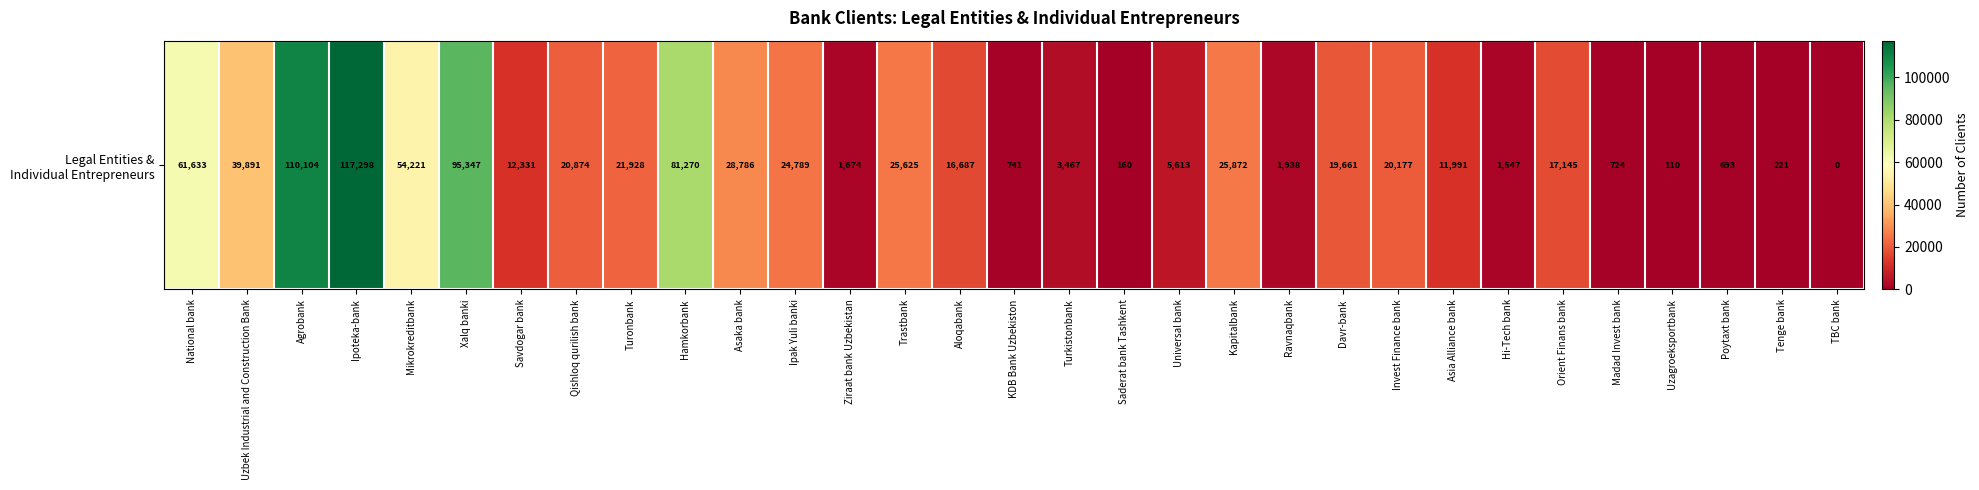

True or false: the data shows 39891 at Uzbek Industrial and Construction Bank.

True